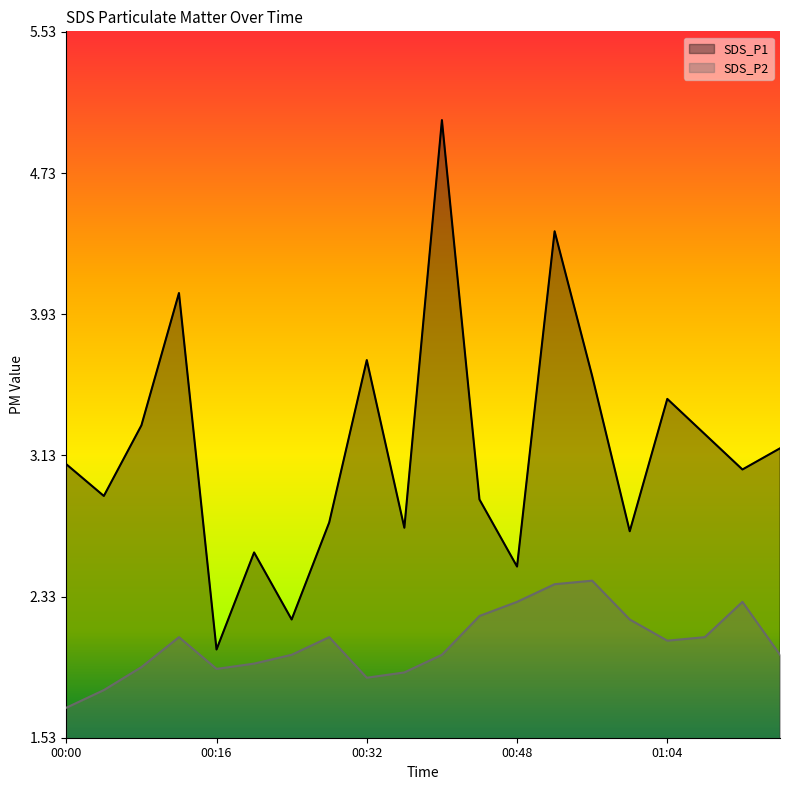

In SDS_P2, how many points are lower than both neighbors (excluding endpoints)?

3